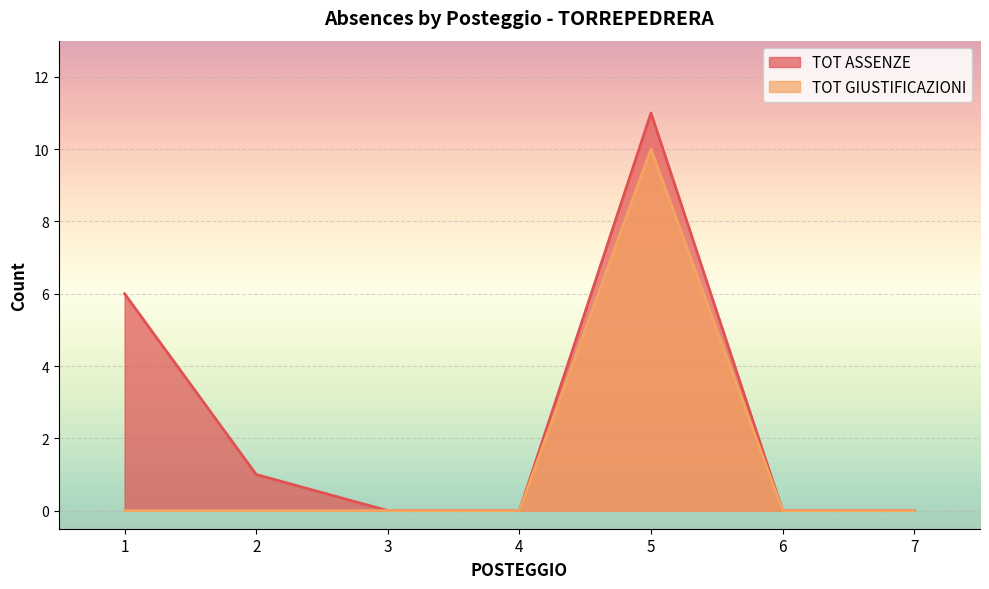

Is the value of TOT ASSENZE at 5 greater than the value of TOT GIUSTIFICAZIONI at 4?

Yes